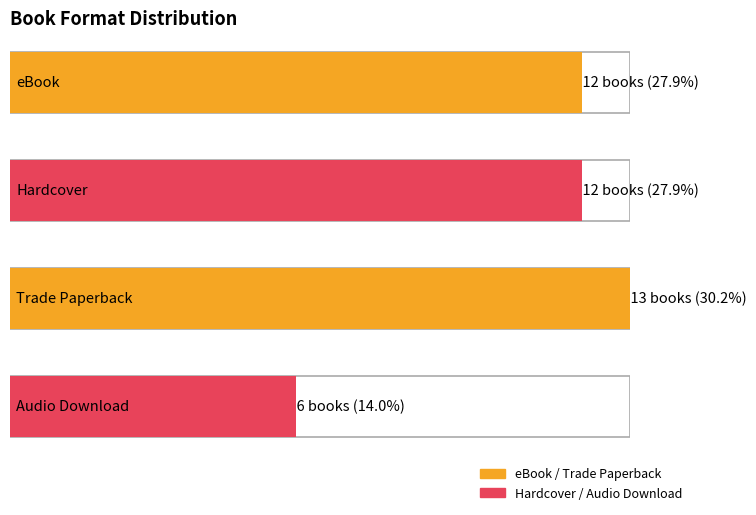

Between 11 and 4, which is larger?

11